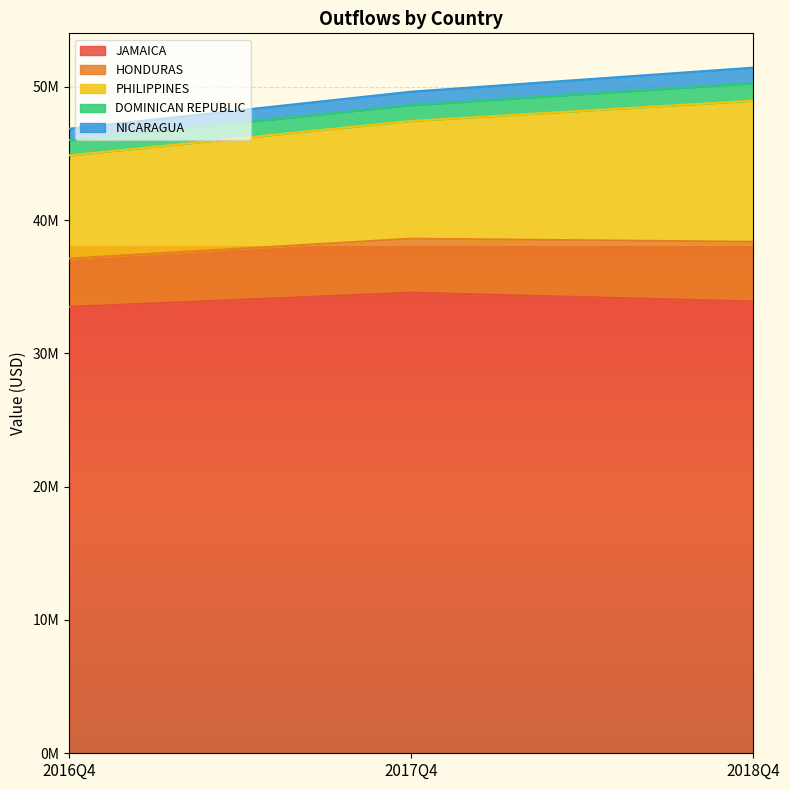

What is the difference between the JAMAICA values at 2018Q4 and 2016Q4?

401545.0